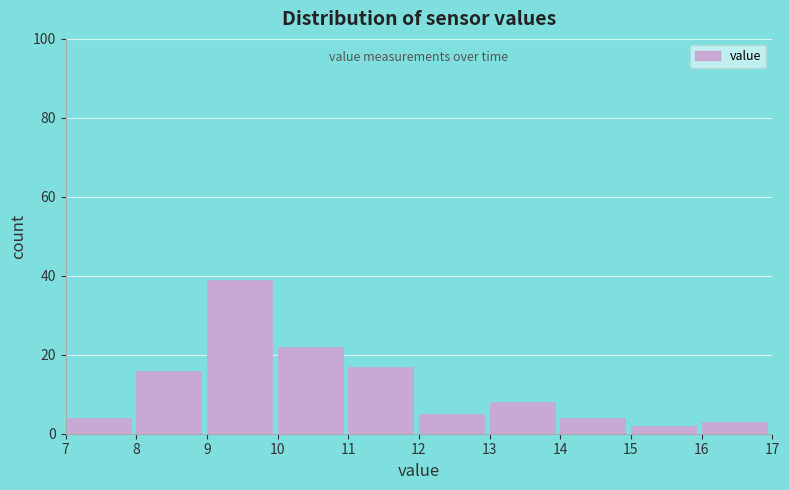

Reading left to right, transcribe this chart: for each bar, give the range it covers on the x-axis and its height. The values are not printed on the chart, so give them approximately, as read against the axis.

7 to 8: 4
8 to 9: 16
9 to 10: 40
10 to 11: 22
11 to 12: 18
12 to 13: 6
13 to 14: 8
14 to 15: 4
15 to 16: 2
16 to 17: 4